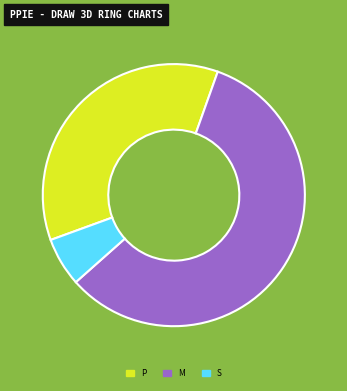

Approximately how many times larger is the value at M compared to P?

1.6